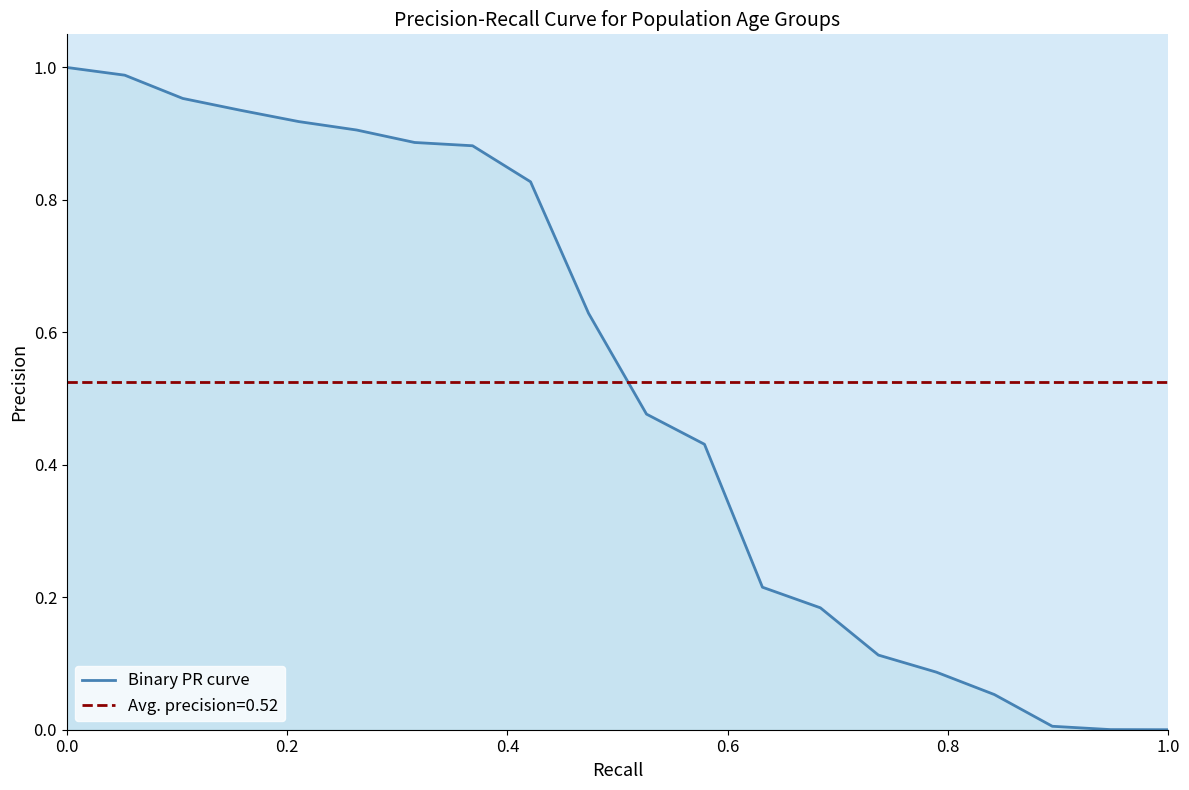

Reading left to right, what are all the values shown in this chart?

1.0	1.0	1.0	0.9	0.9	0.9	0.9	0.9	0.8	0.6	0.5	0.4	0.2	0.2	0.1	0.1	0.1	0.0	0.0	0.0